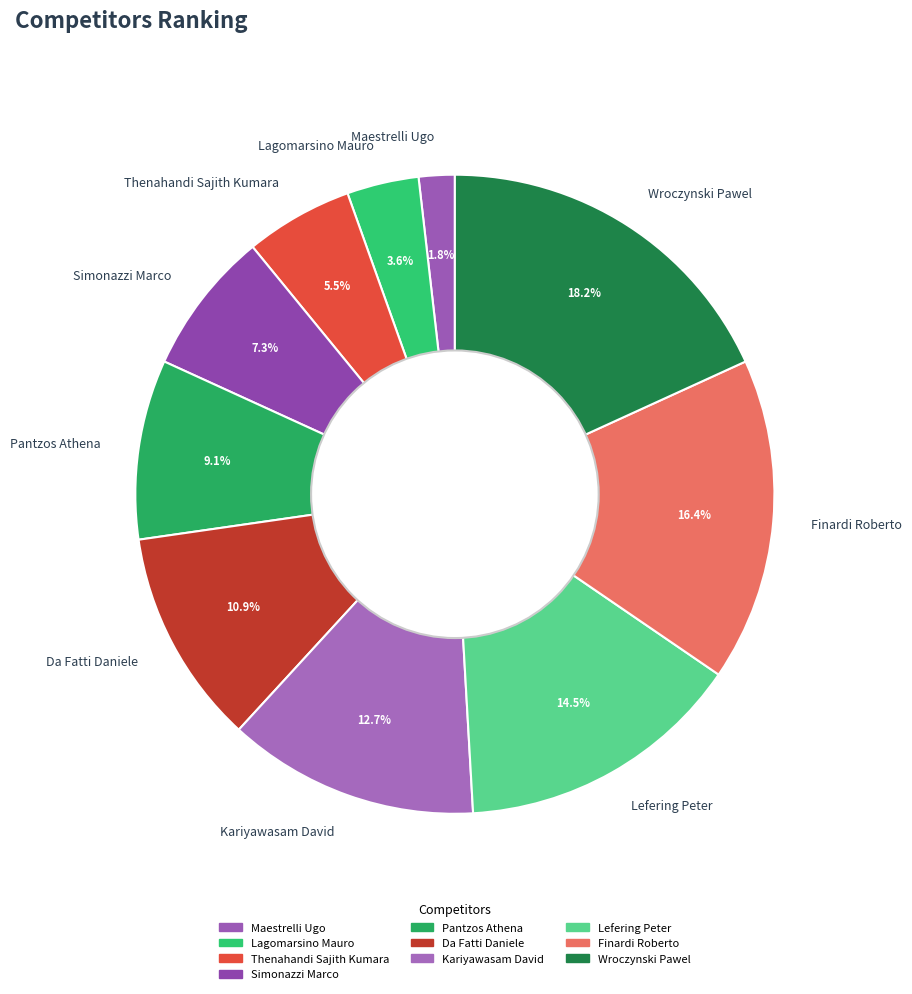

Does Da Fatti Daniele account for over 50% of the chart?

No